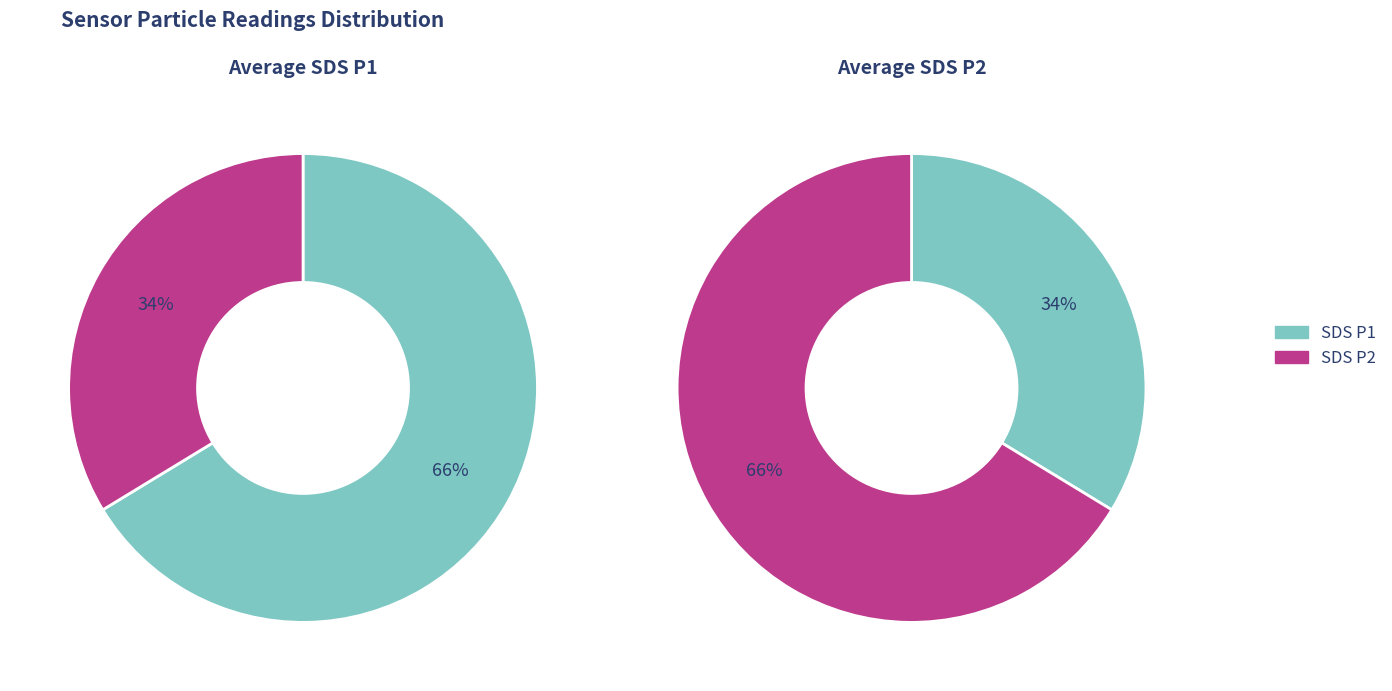

At 39, list the series in order from largest to smallest.

SDS_P1, SDS_P2